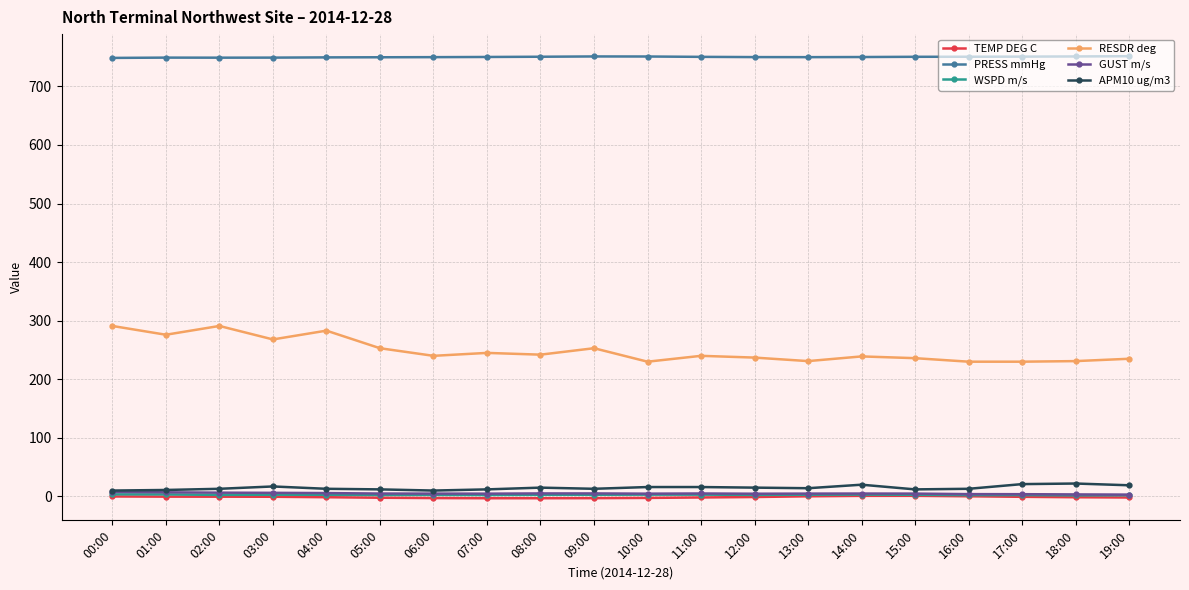

The value of RESDR deg at 03:00 is 376.7. True or false?

False